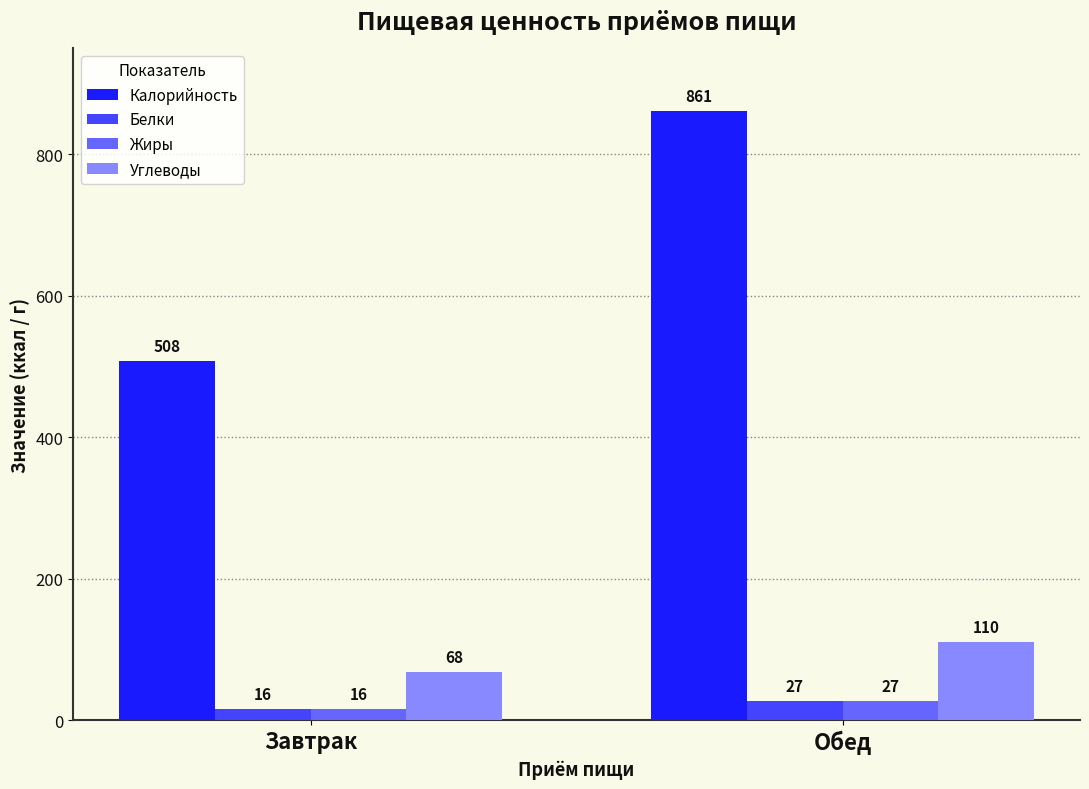

What is the label of the 2nd bar from the right?

Завтрак